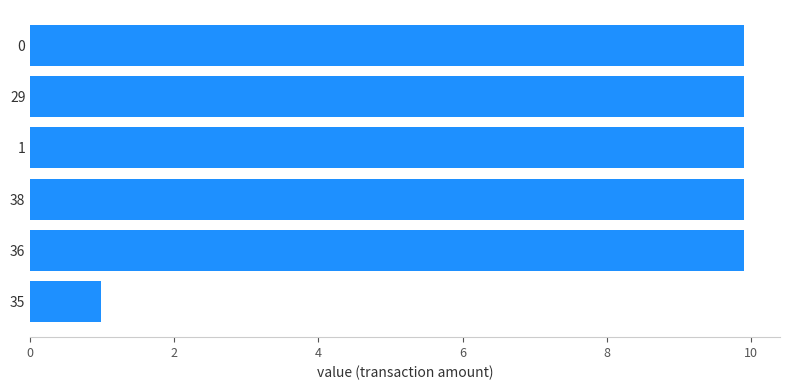

Between 35 and 36, which is larger?

36